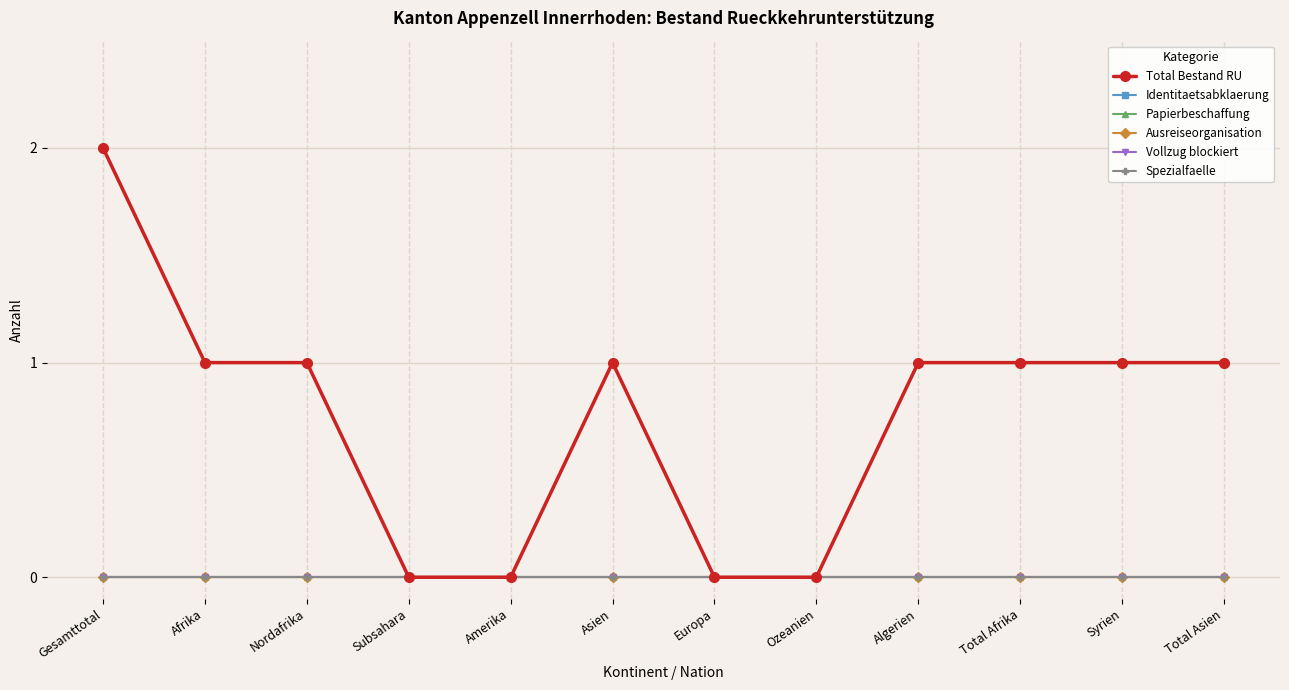

List the labels in order of Spezialfaelle value, smallest first.

Gesamttotal, Afrika, Nordafrika, Subsahara, Amerika, Asien, Europa, Ozeanien, Algerien, Total Afrika, Syrien, Total Asien